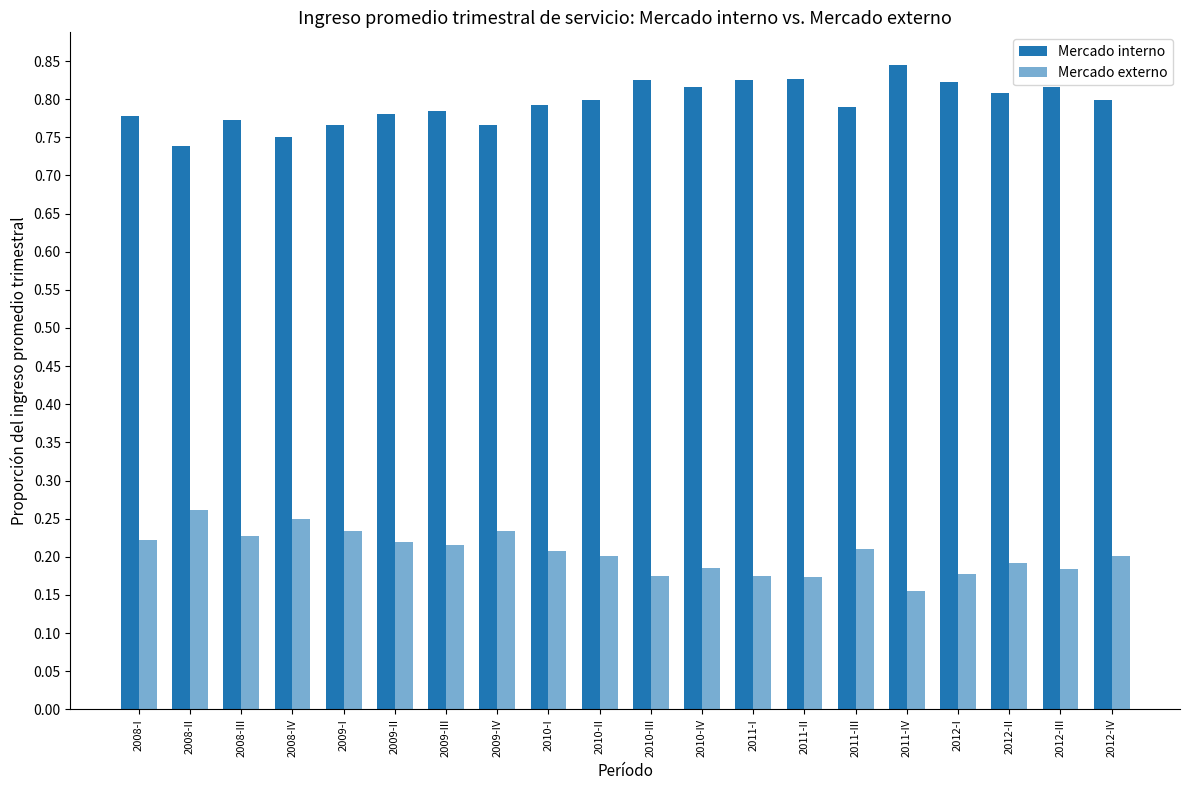

At which label is Mercado externo closest to 0?

2011-IV